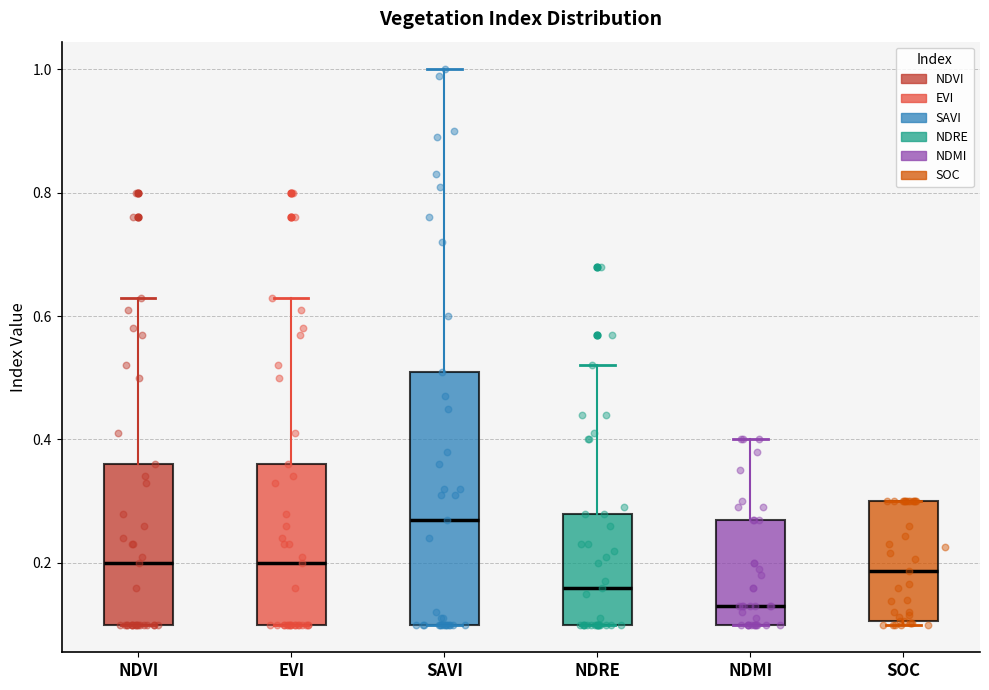

Reading left to right, transcribe this box plot: for each box, give where its median line is, the range the box spans, and where its two whiskers end, as read against the y-axis. The values are not printed on the chart, so give them approximately, as read against the axis.

NDVI: median 0.20, box 0.10 to 0.36, whiskers 0.10 to 0.64
EVI: median 0.20, box 0.10 to 0.36, whiskers 0.10 to 0.64
SAVI: median 0.28, box 0.10 to 0.52, whiskers 0.10 to 1.00
NDRE: median 0.16, box 0.10 to 0.28, whiskers 0.10 to 0.52
NDMI: median 0.14, box 0.10 to 0.28, whiskers 0.10 to 0.40
SOC: median 0.18, box 0.10 to 0.30, whiskers 0.10 to 0.30